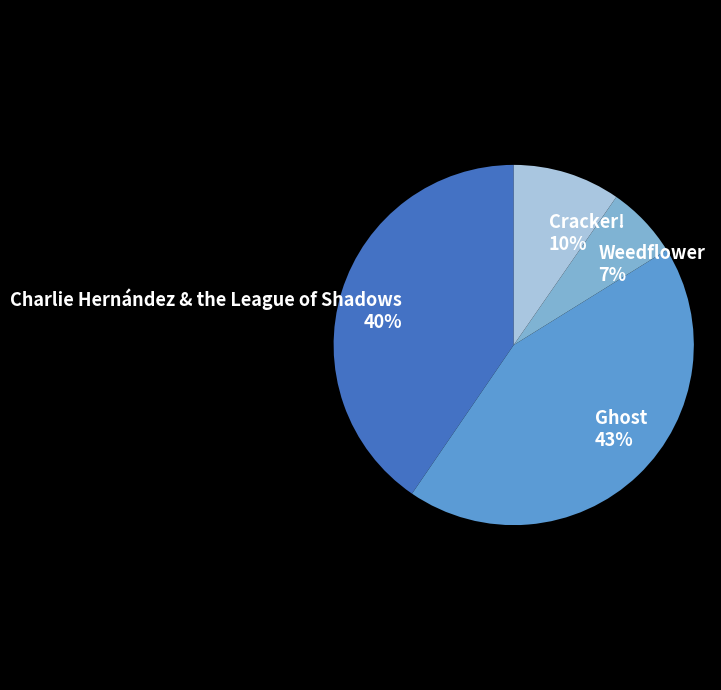

True or false: Charlie Hernández & the League of Shadows accounts for 40% of the total.

True